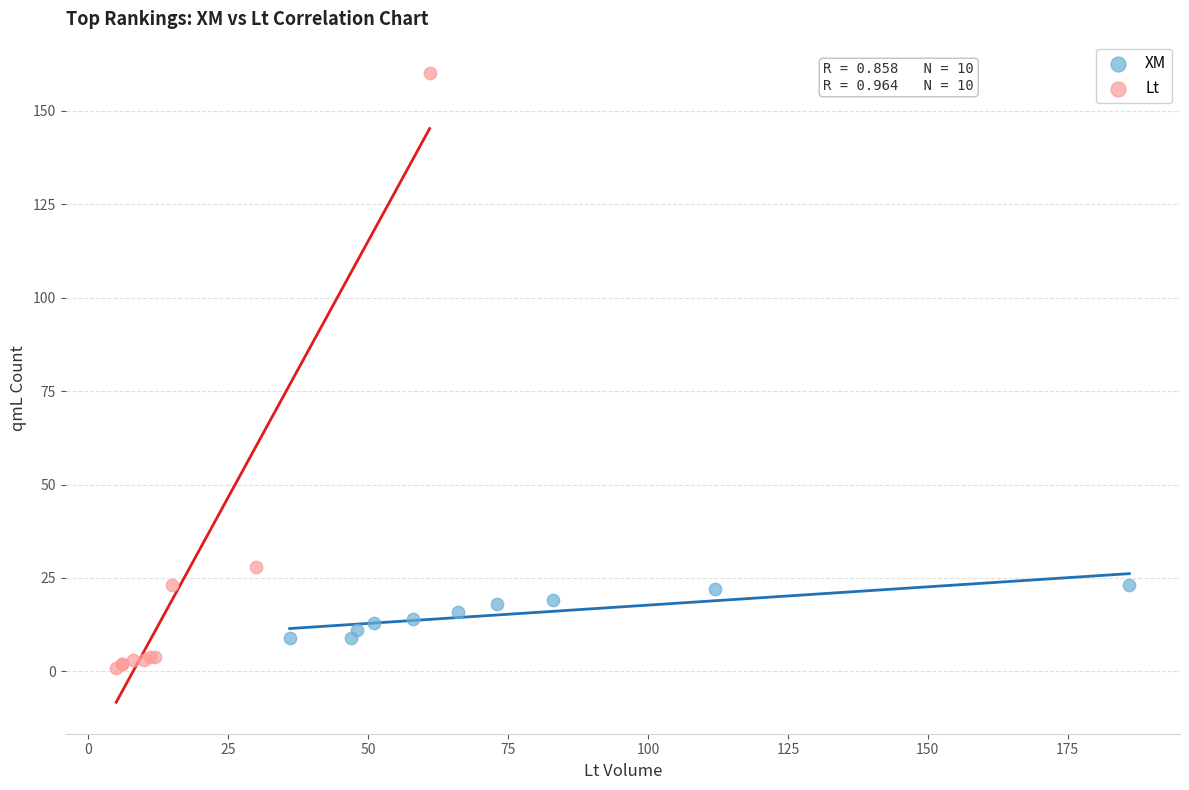

Which series has the widest spread of Y values?

Lt